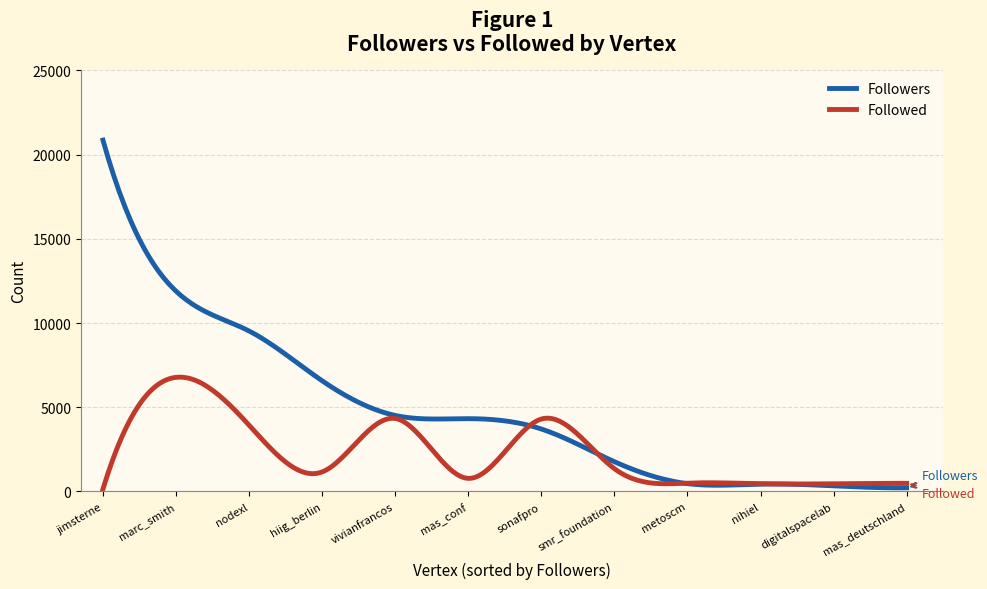

In Followed, how many points are higher than both neighbors (excluding endpoints)?

5